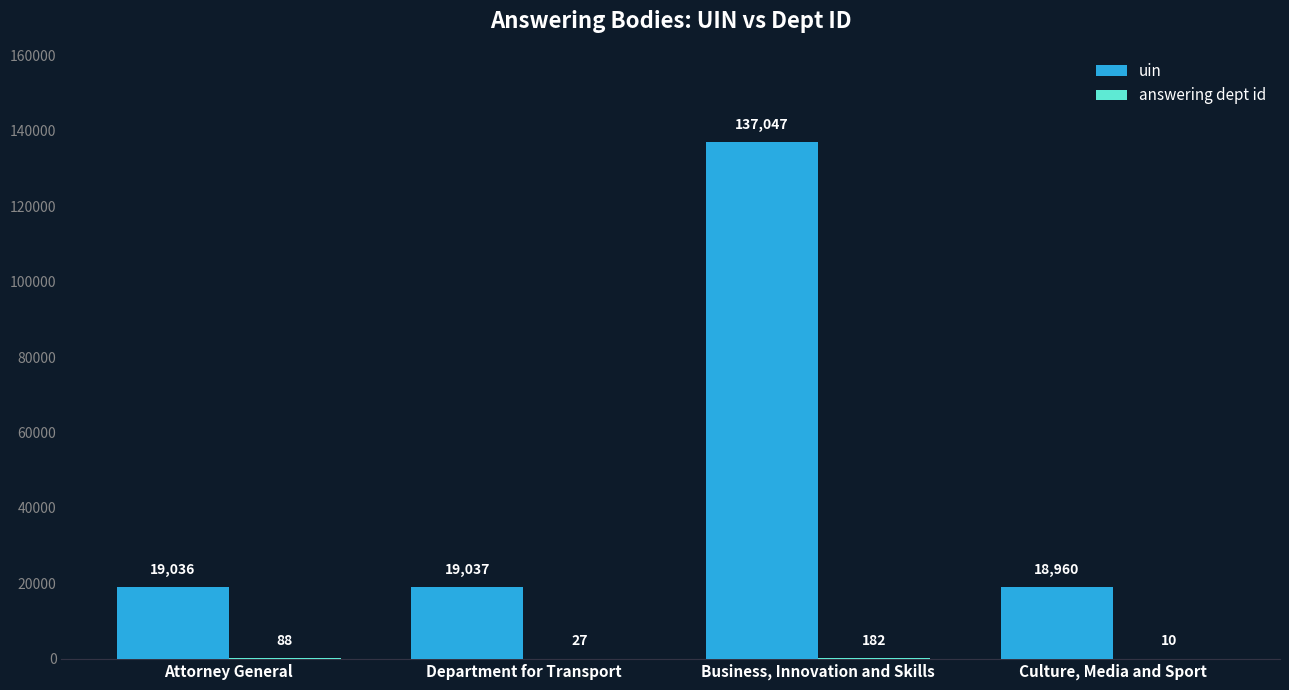

Between Business, Innovation and Skills and Culture, Media and Sport, which series saw the biggest shift?

uin